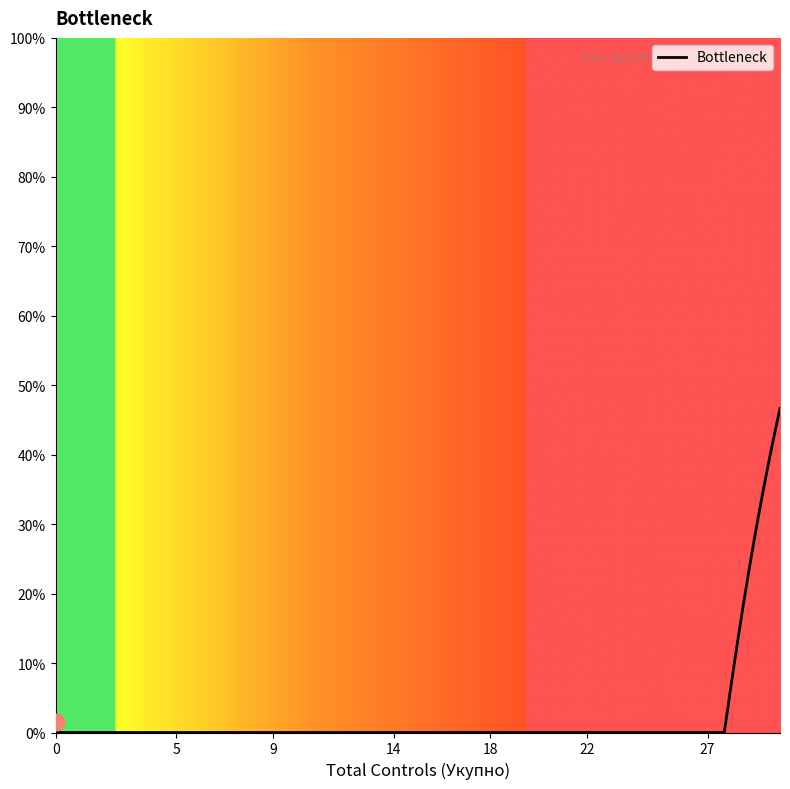

What is the greatest value displayed?

46.6